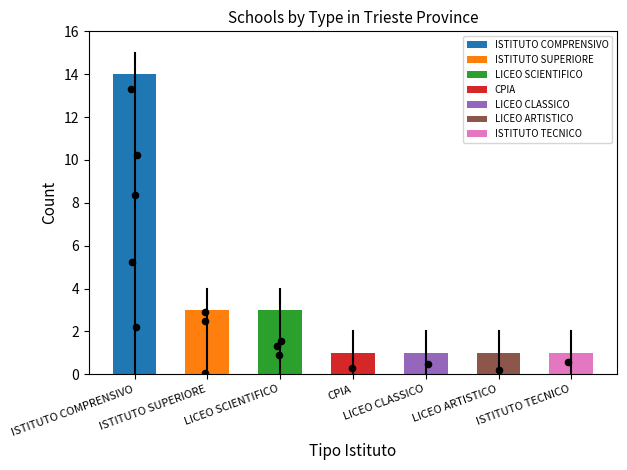

Which has a higher value, CPIA or ISTITUTO TECNICO?

CPIA